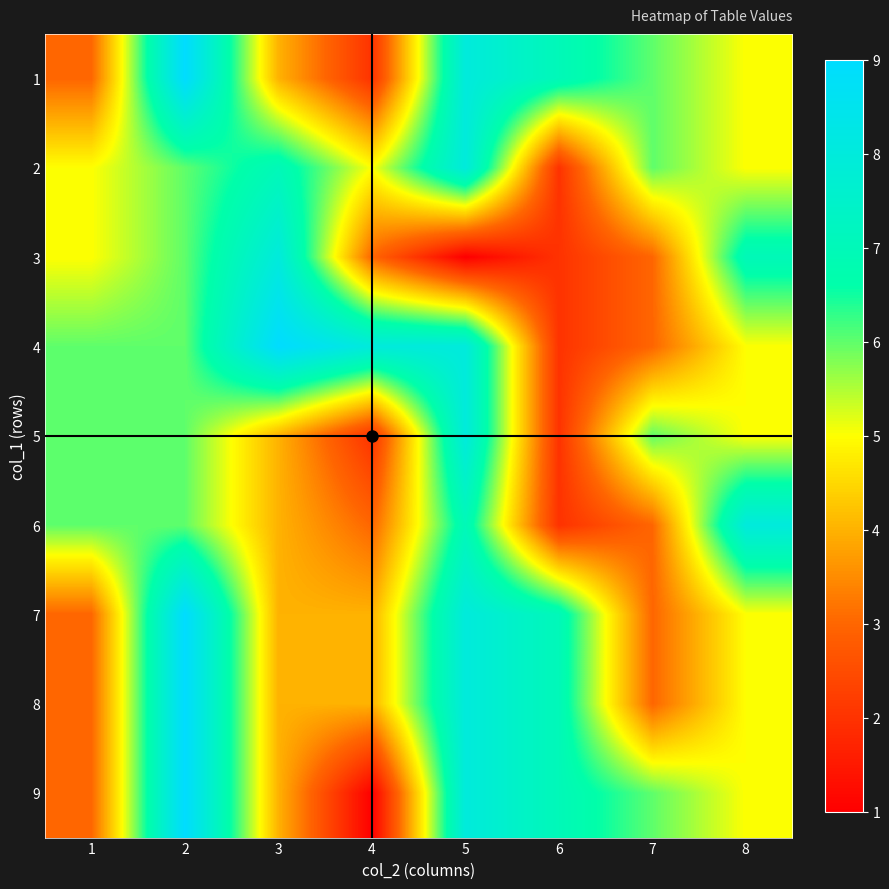

Reading left to right, transcribe all the data shown in this chart.

1: 1=3	2=9	3=4	4=2	5=8	6=7	7=6	8=5
2: 1=5	2=6	3=7	4=5	5=8	6=2	7=6	8=5
3: 1=5	2=6	3=8	4=3	5=1	6=2	7=3	8=7
4: 1=6	2=6	3=9	4=8	5=8	6=2	7=3	8=5
5: 1=6	2=6	3=4	4=2	5=8	6=2	7=6	8=5
6: 1=6	2=6	3=4	4=3	5=7	6=2	7=3	8=8
7: 1=3	2=9	3=4	4=4	5=8	6=7	7=3	8=5
8: 1=3	2=9	3=4	4=4	5=8	6=7	7=3	8=5
9: 1=3	2=9	3=4	4=1	5=8	6=7	7=6	8=5